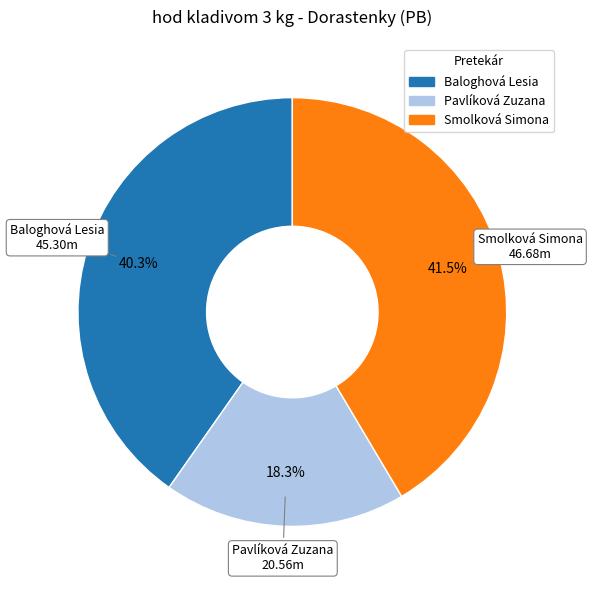

Approximately how many times larger is the value at Baloghová Lesia compared to Pavlíková Zuzana?

2.2